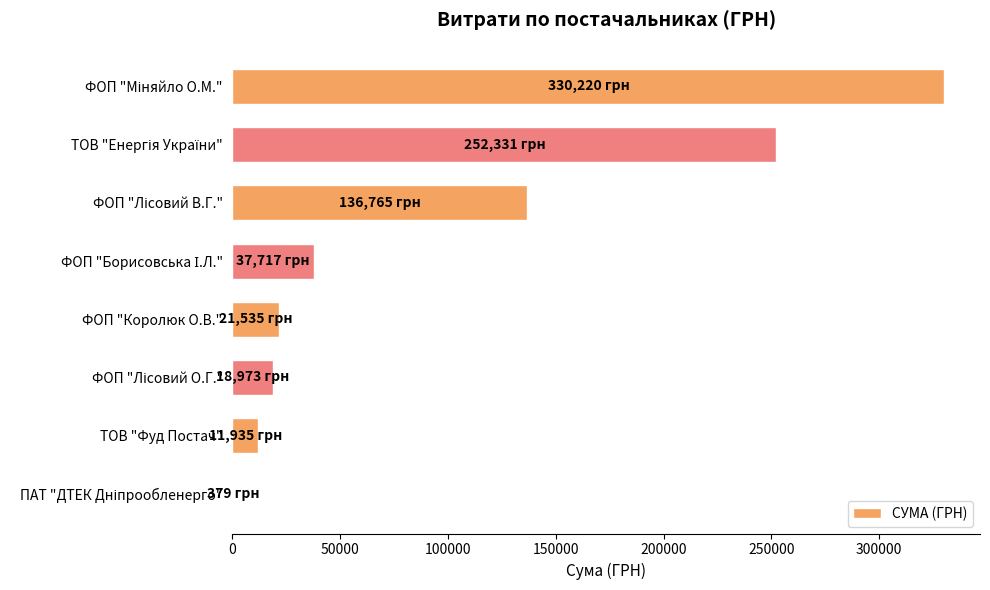

How many categories are shown in the chart?

8